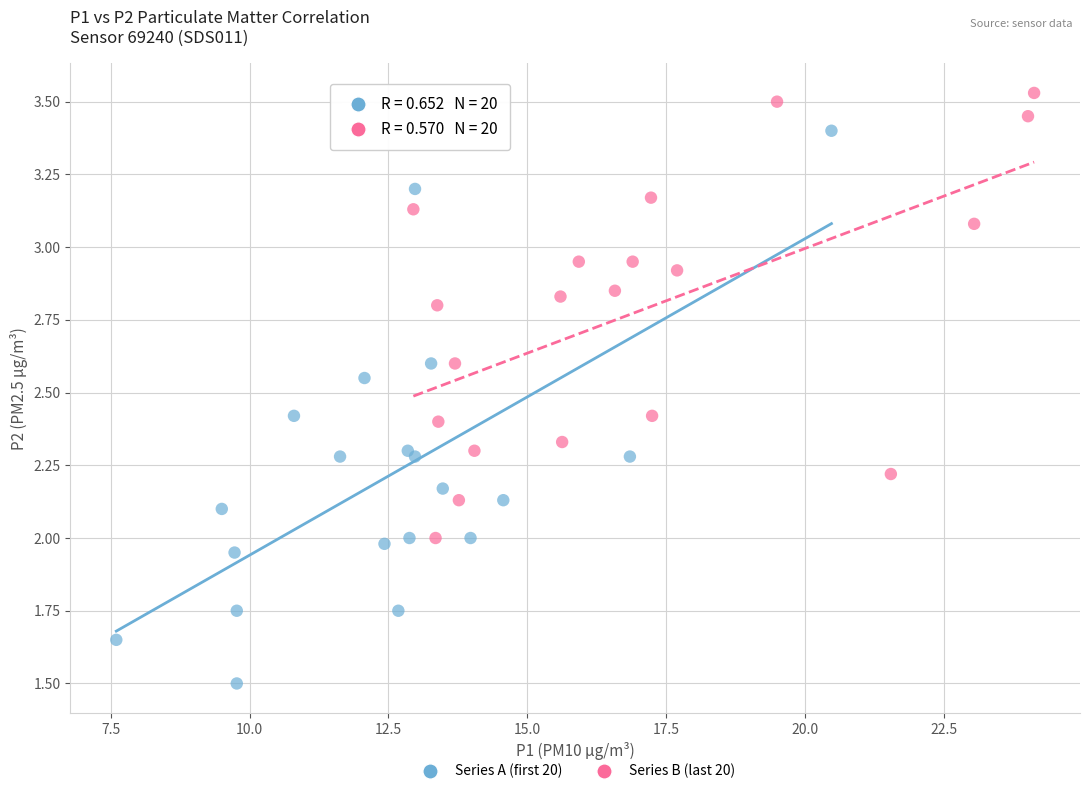

Which series reaches the maximum Y coordinate?

Series B (last 20)